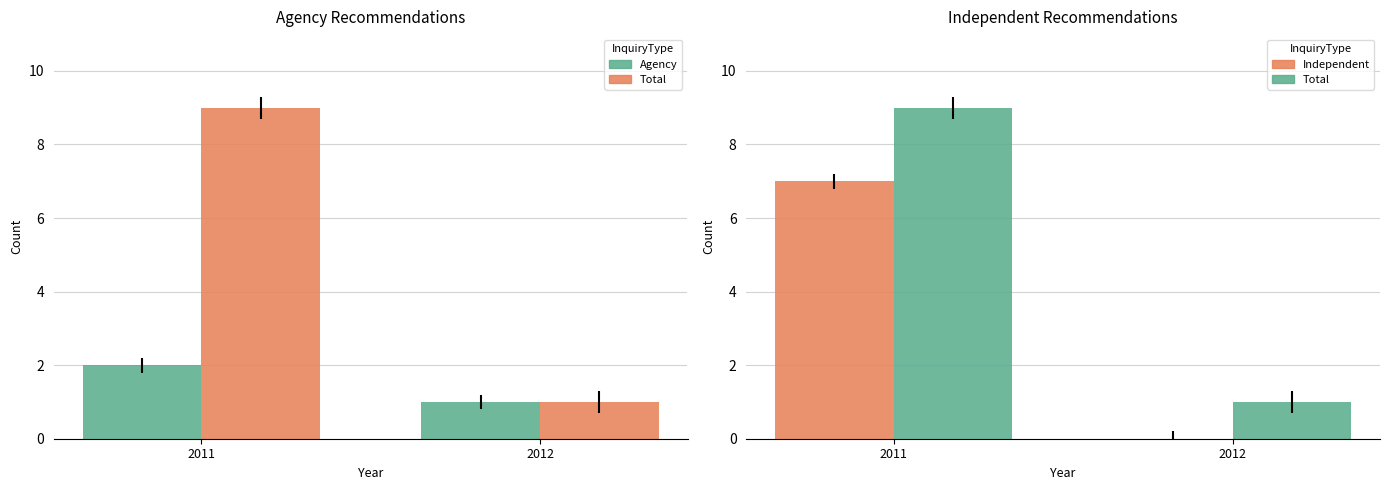

Reading left to right, list all the values displayed in this chart.

Agency: 2011=2	2012=1
Total: 2011=9	2012=1
Independent: 2011=7	2012=0